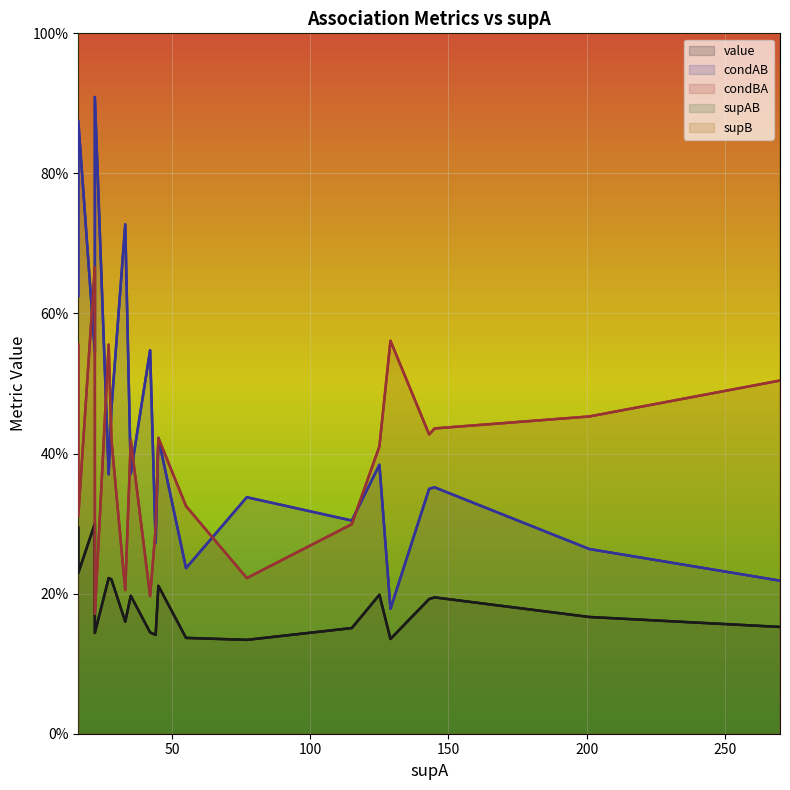

Reading left to right, list all the values displayed in this chart.

value: 0.3	0.2	0.3	0.1	0.2	0.2	0.2	0.2	0.1	0.1	0.2	0.1	0.1	0.2	0.2	0.1	0.2	0.2	0.2	0.2
condAB: 0.6	0.9	0.5	0.9	0.4	0.5	0.7	0.4	0.5	0.3	0.4	0.2	0.3	0.3	0.4	0.2	0.3	0.4	0.3	0.2
condBA: 0.6	0.3	0.7	0.2	0.6	0.4	0.2	0.4	0.2	0.3	0.4	0.3	0.2	0.3	0.4	0.6	0.4	0.4	0.5	0.5
supAB: 10.0	14.0	12.0	20.0	10.0	13.0	24.0	13.0	23.0	12.0	19.0	13.0	26.0	35.0	48.0	23.0	50.0	51.0	53.0	59.0
supB: 18.0	45.0	18.0	117.0	18.0	31.0	117.0	31.0	117.0	41.0	45.0	40.0	117.0	117.0	117.0	41.0	117.0	117.0	117.0	117.0